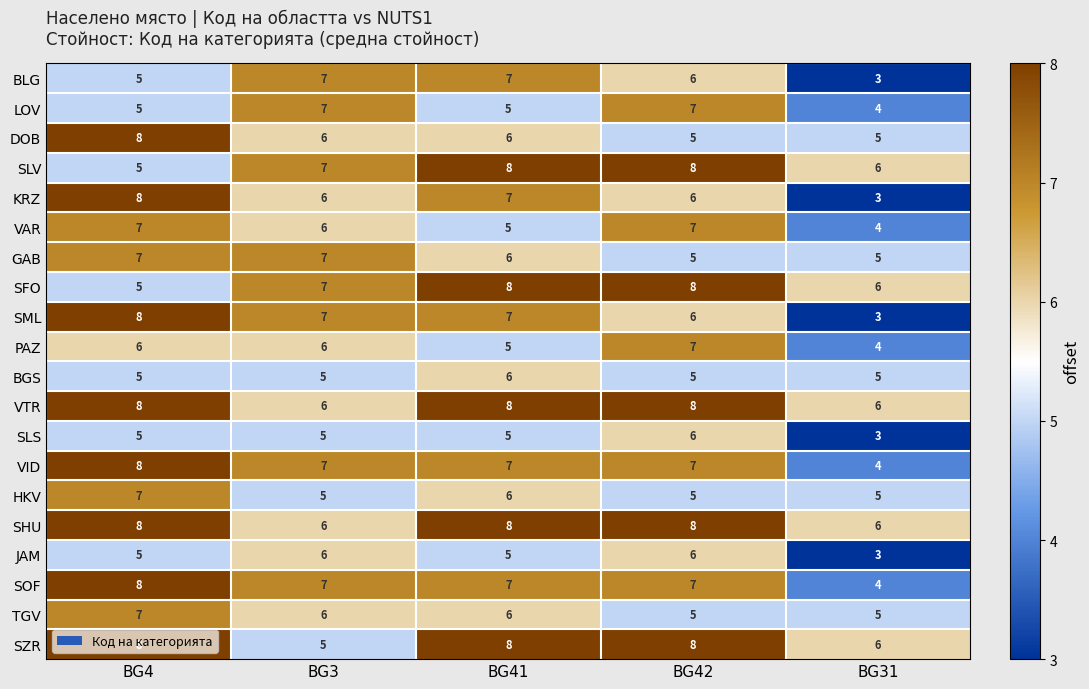

What is the approximate value of SLS at BG41?

5